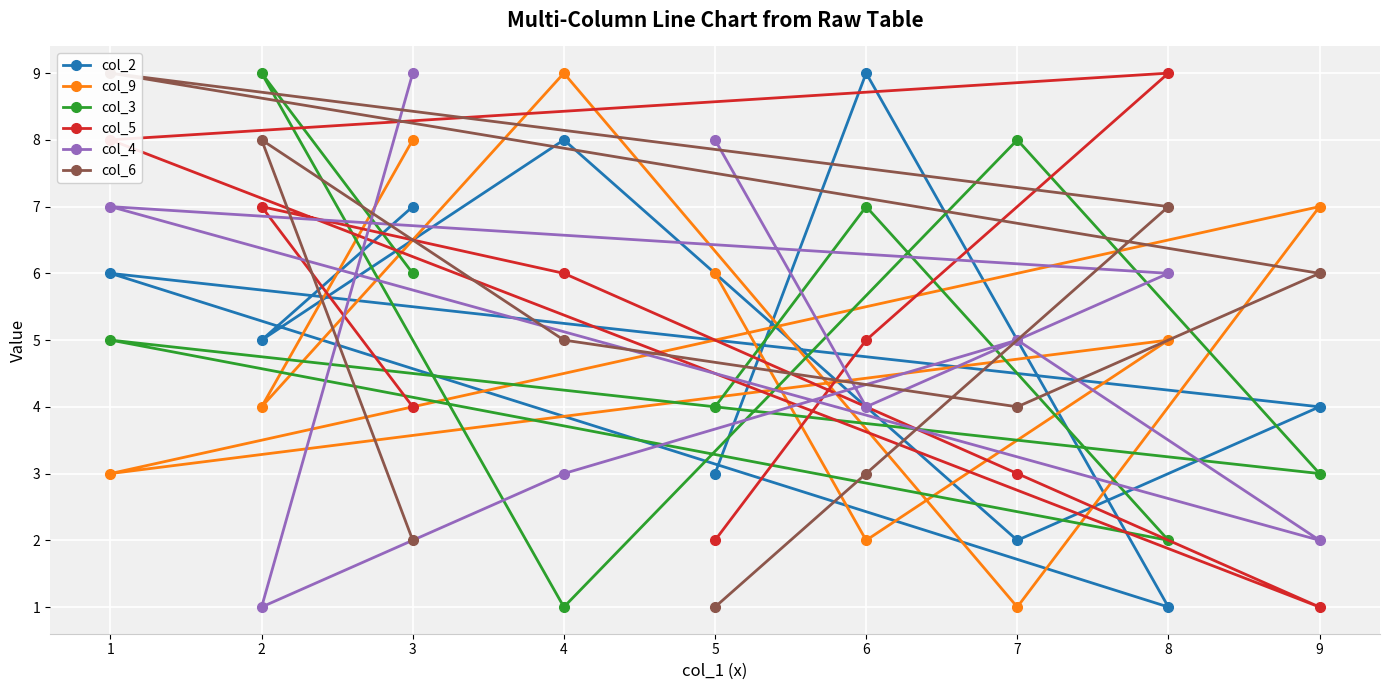

How many lines are shown in the chart?

6